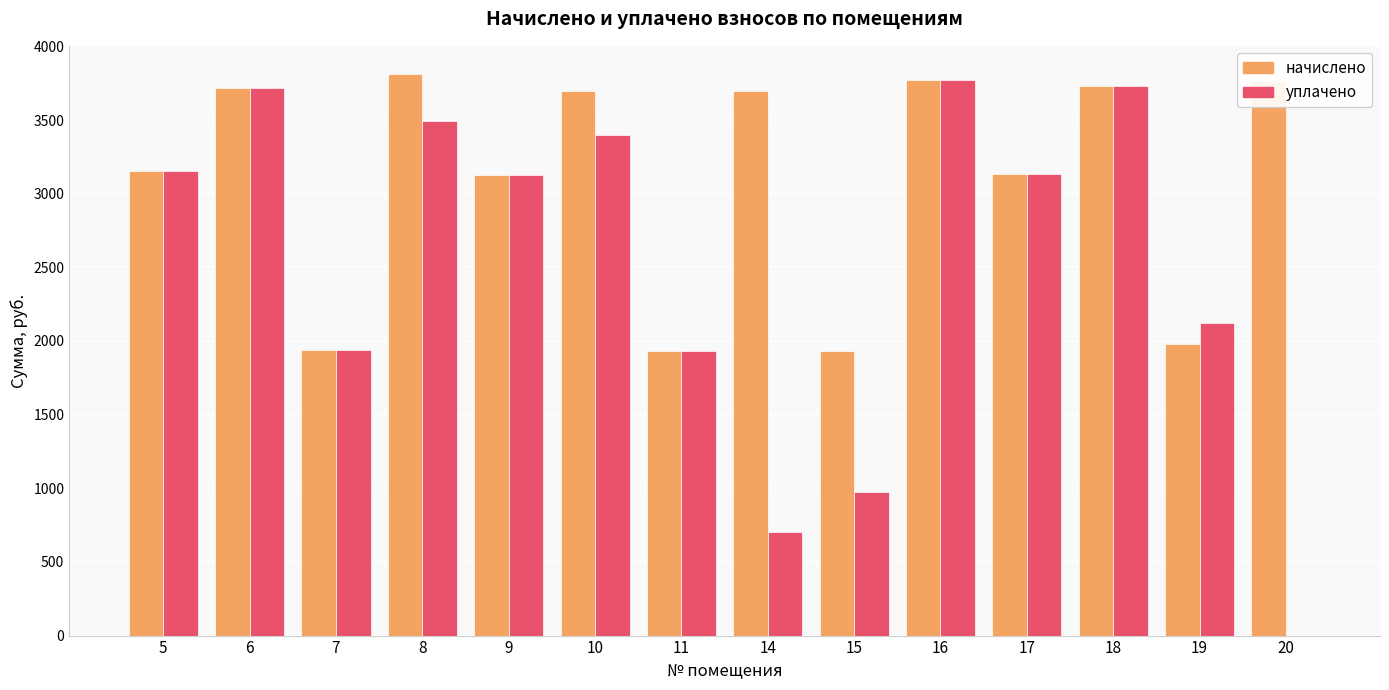

Between 9 and 16, which series saw the biggest shift?

уплачено